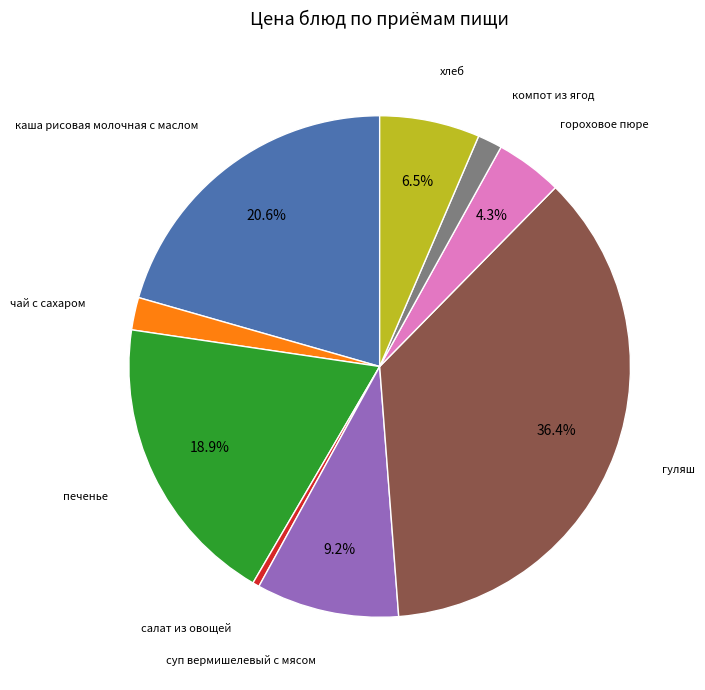

Which category has the biggest portion of the pie?

гуляш